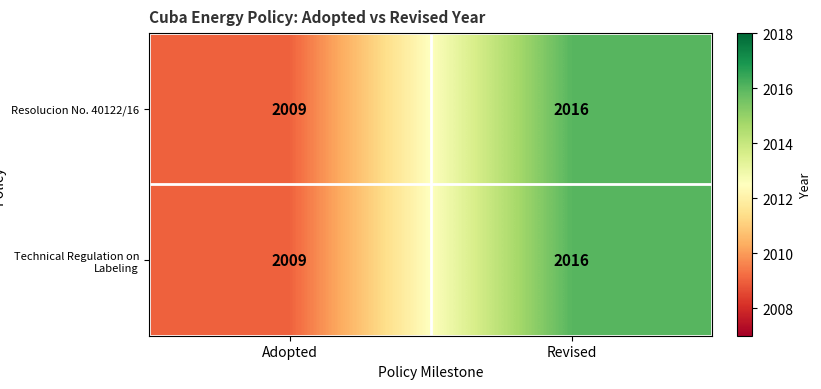

Reading left to right, extract all data points from this chart.

Resolucion No. 40122/16: Adopted=2009	Revised=2016
Technical Regulation on Labeling: Adopted=2009	Revised=2016